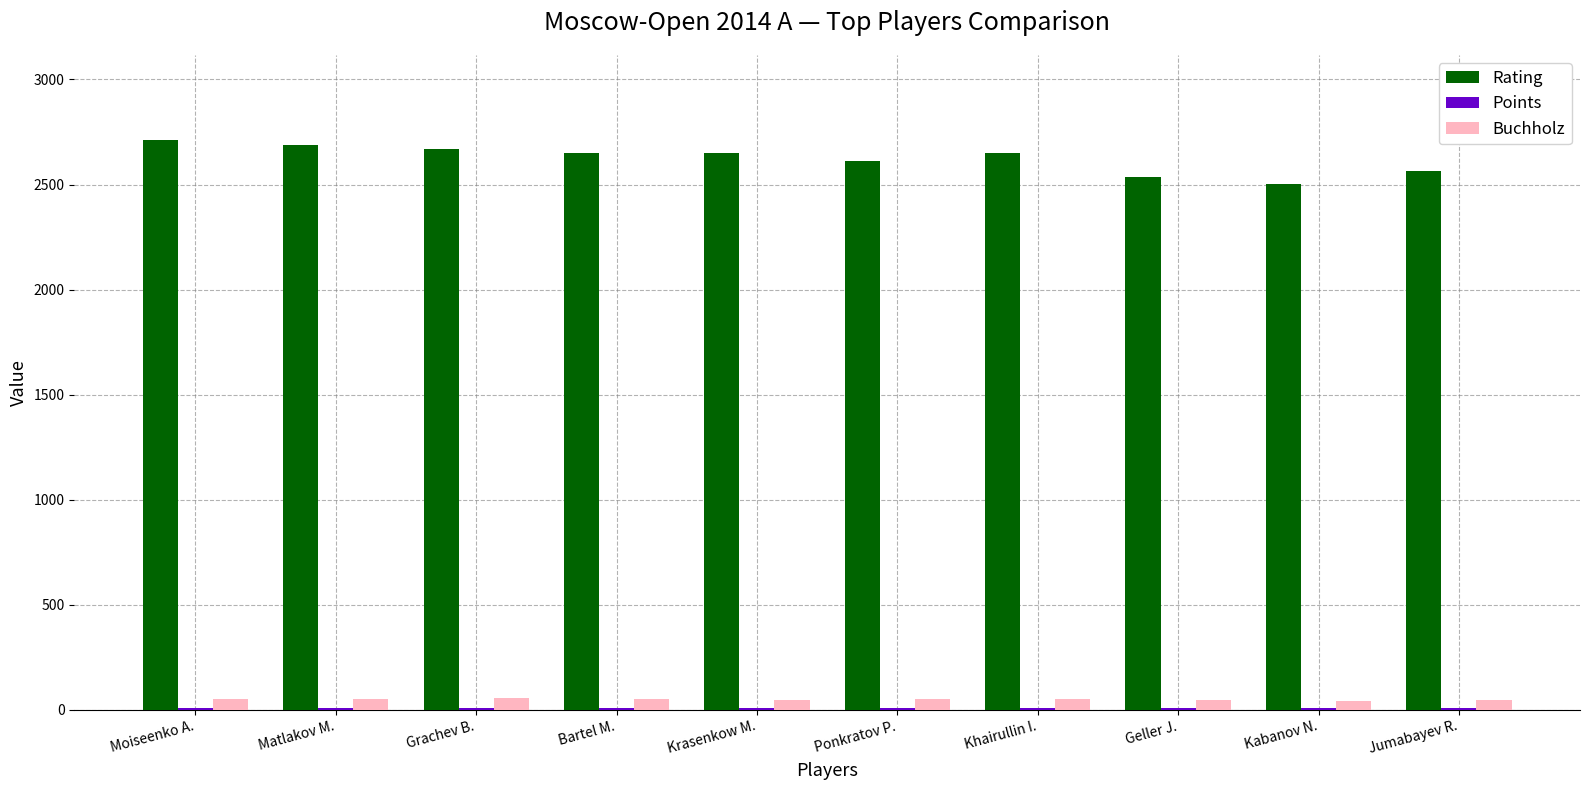

Between Matlakov M. and Geller J., which series saw the biggest shift?

Rating